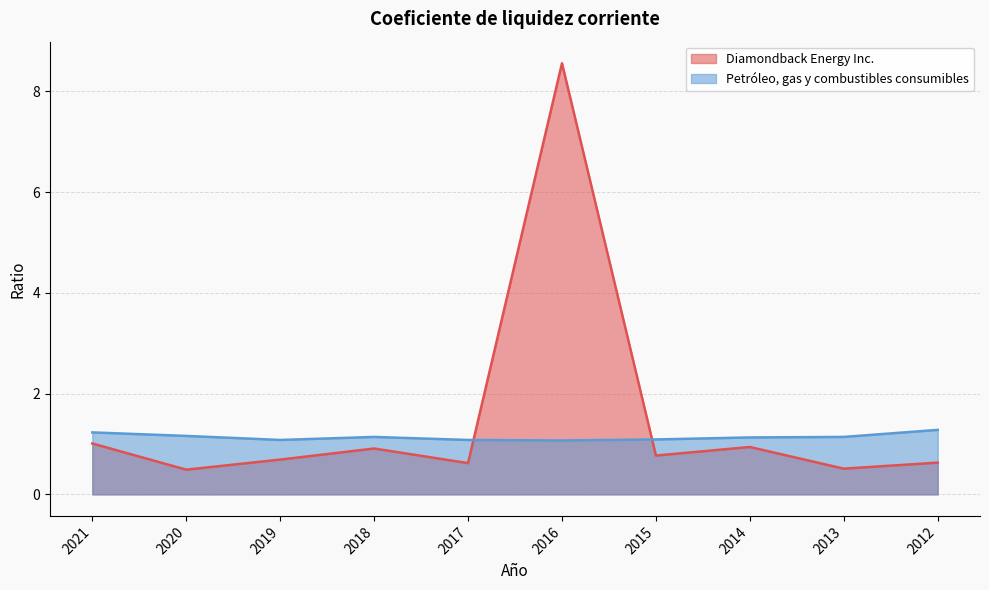

Where is the first local maximum for Diamondback Energy Inc.?

2018